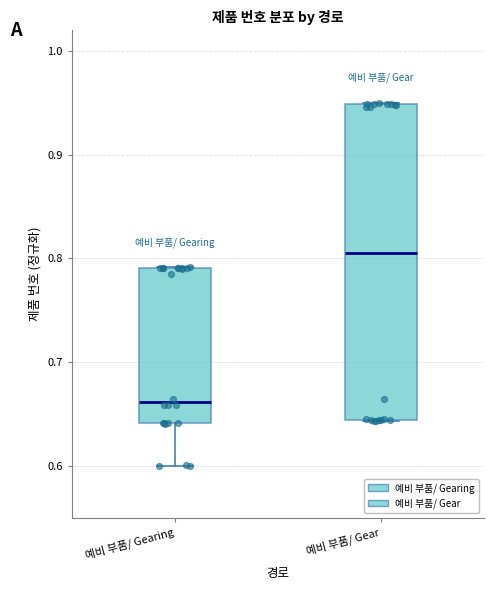

Which box has the lowest median line?

예비 부품/ Gearing